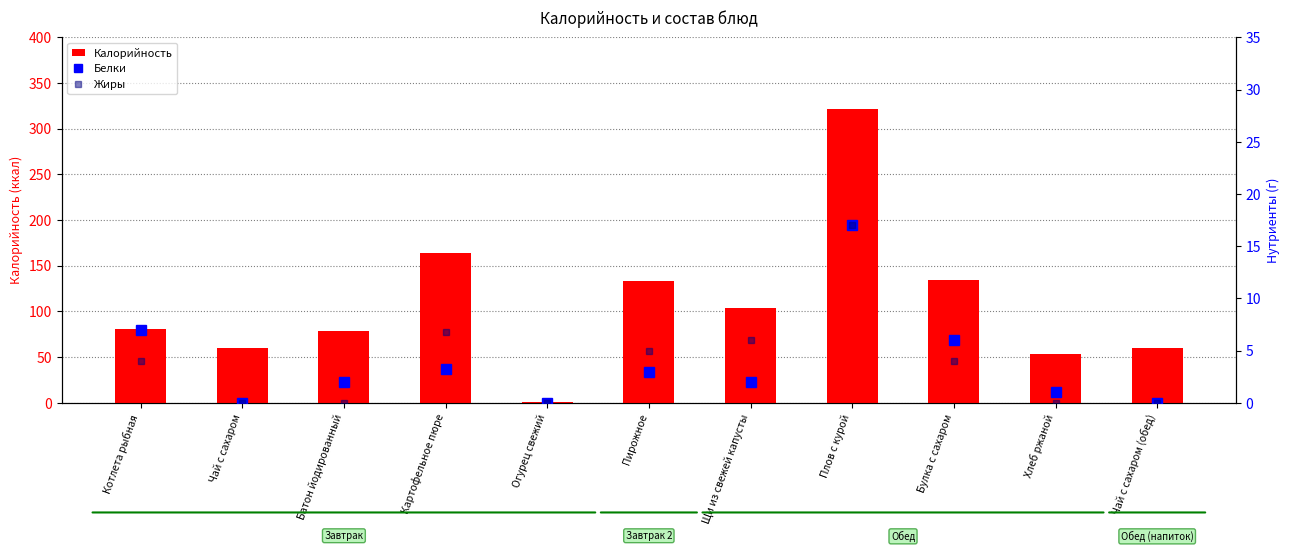

List the series in order of their peak value, highest first.

Калорийность, Белки, Жиры